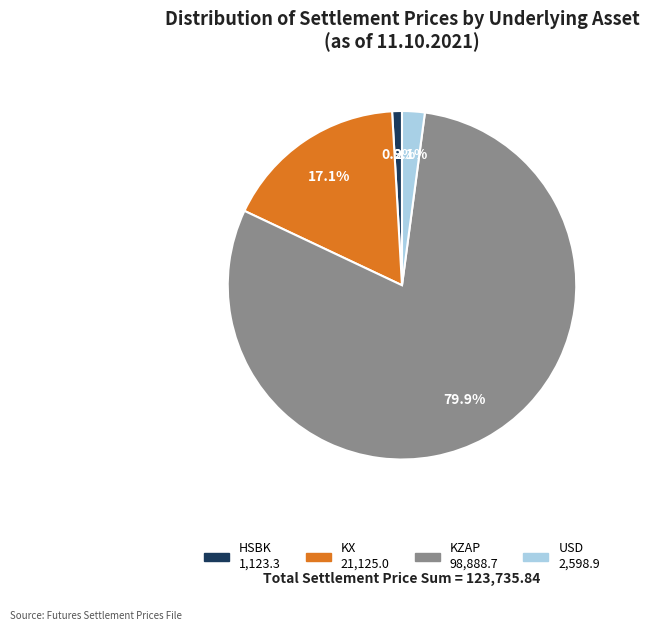

Is there any slice that represents more than half of the pie?

Yes